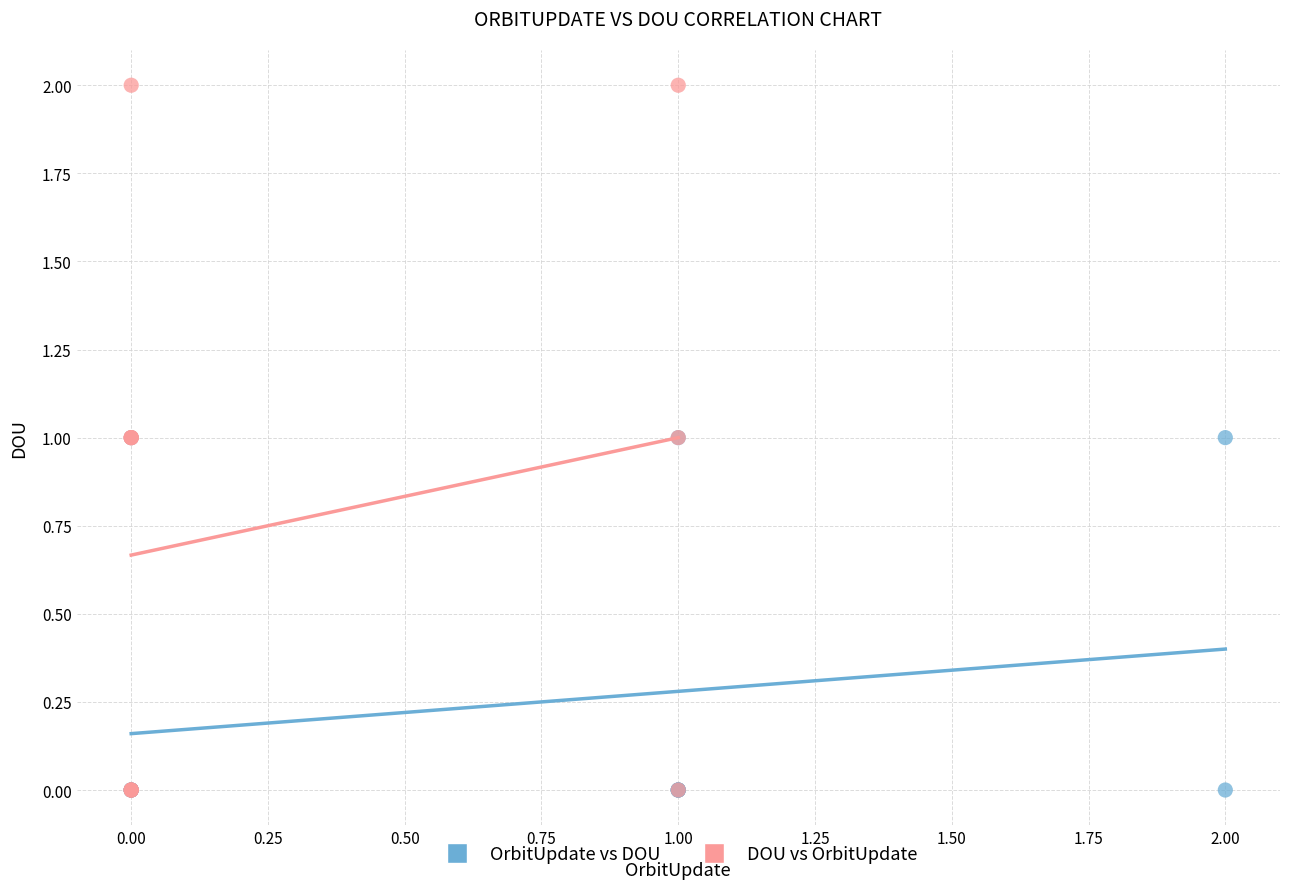

Which series reaches the maximum Y coordinate?

DOU vs OrbitUpdate